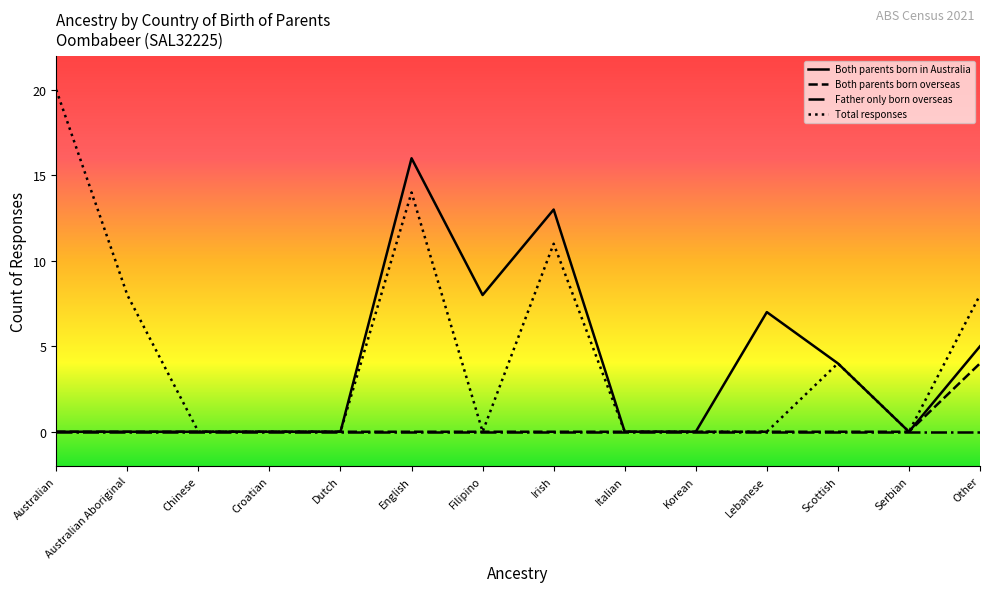

The Both parents born in Australia series shows 2 at Filipino. True or false?

False